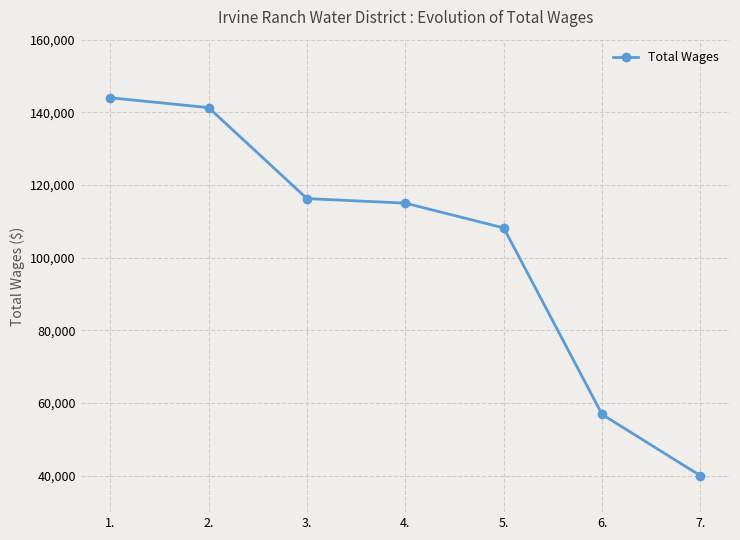

How many values are below 115019?

3